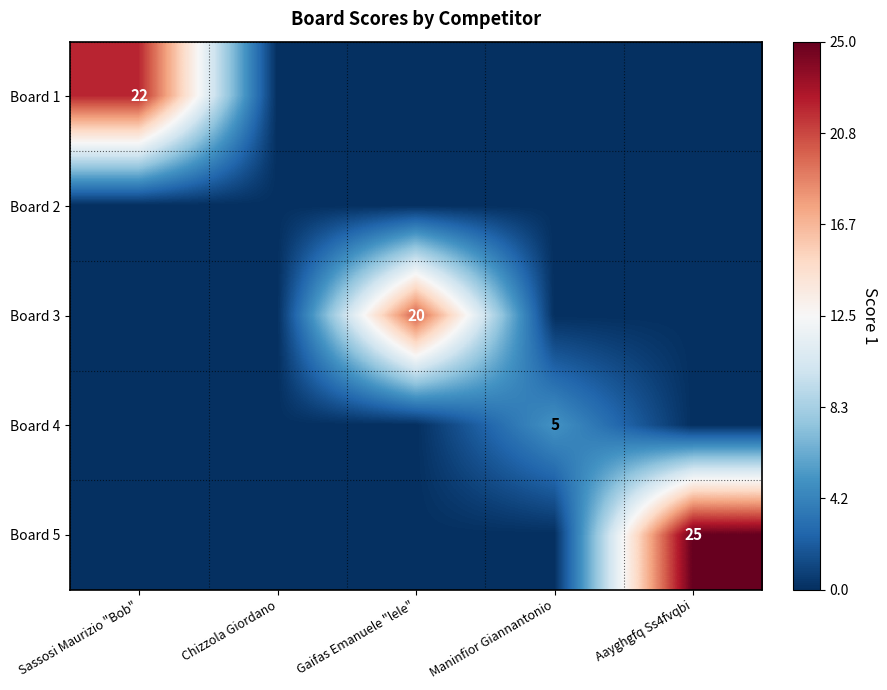

What is the average value of the Board 3 series?

4